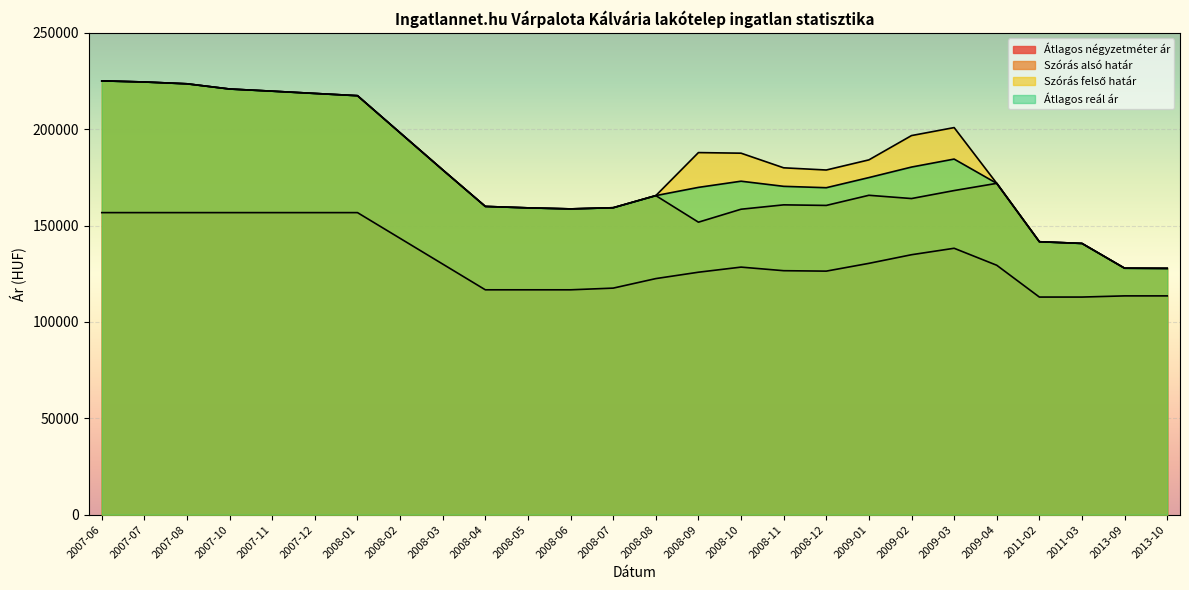

In Átlagos négyzetméter ár, how many points are lower than both neighbors (excluding endpoints)?

1